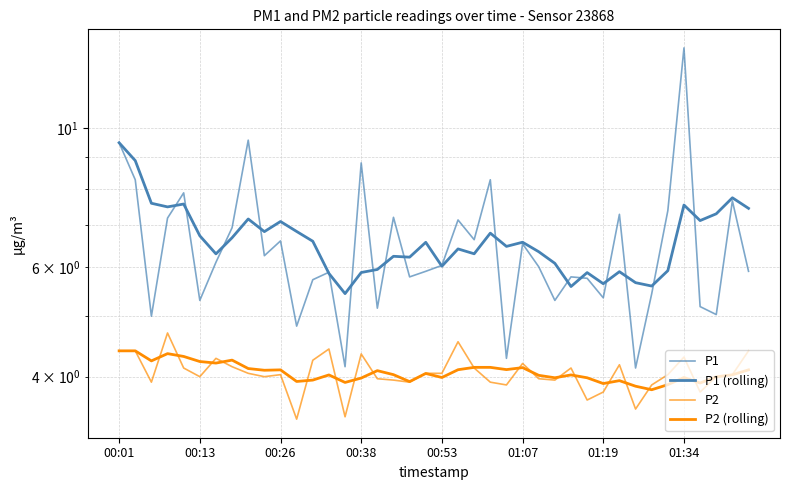

What is the total value across all series at 24?

18.7